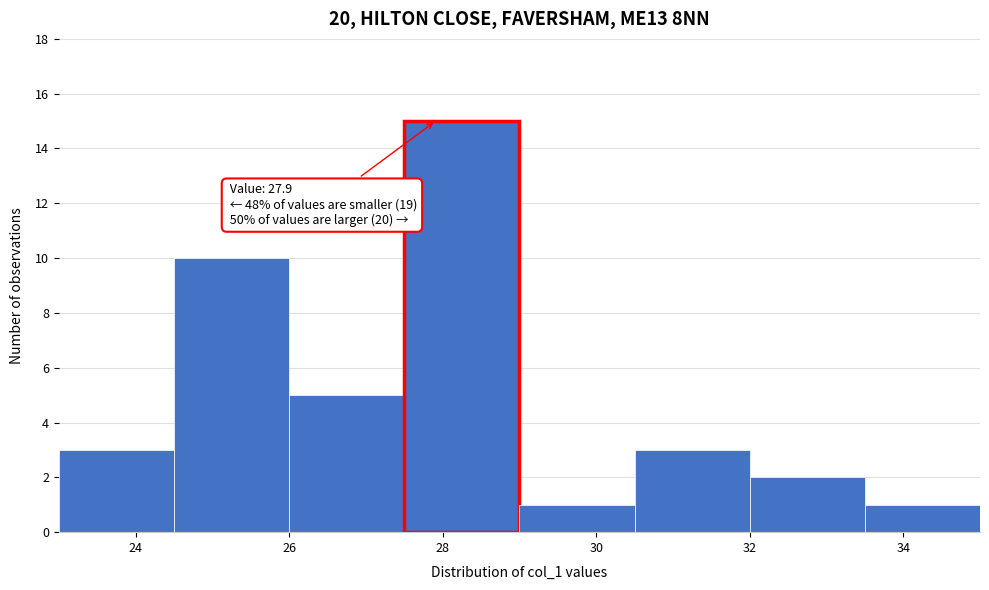

Which range on the x-axis has the tallest bar?

27.5 to 29.0